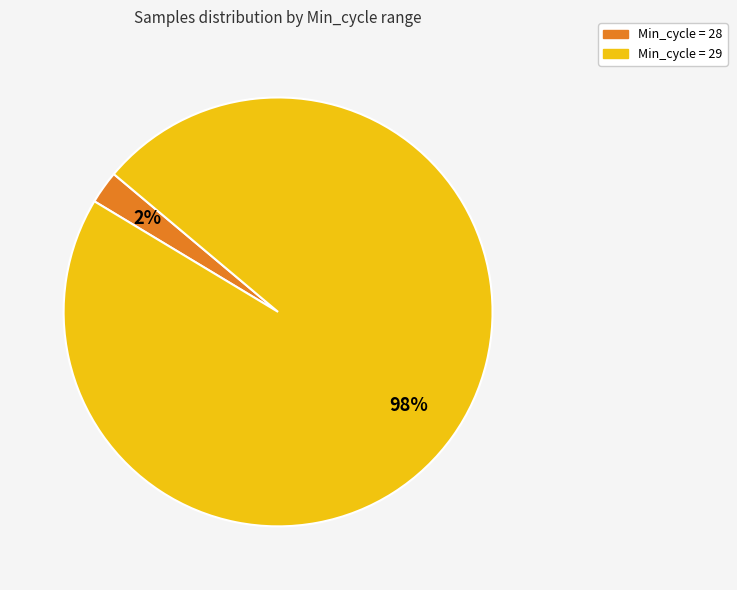

Is there any slice that represents more than half of the pie?

Yes